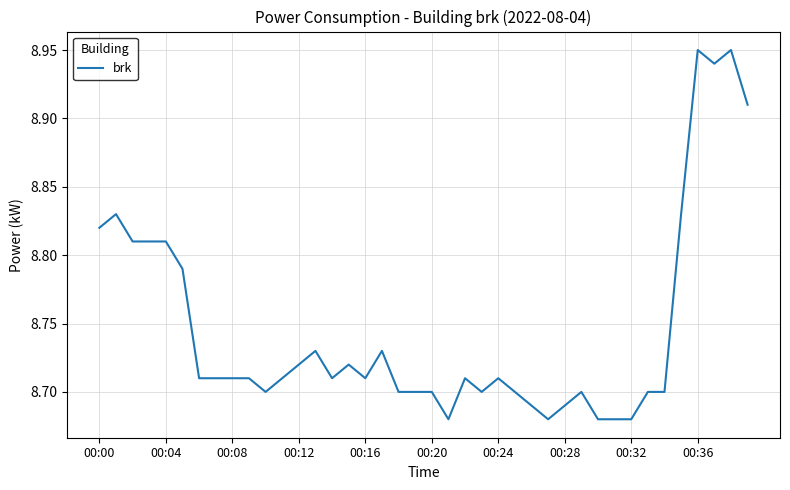

What is the difference between the maximum and minimum values?

0.3